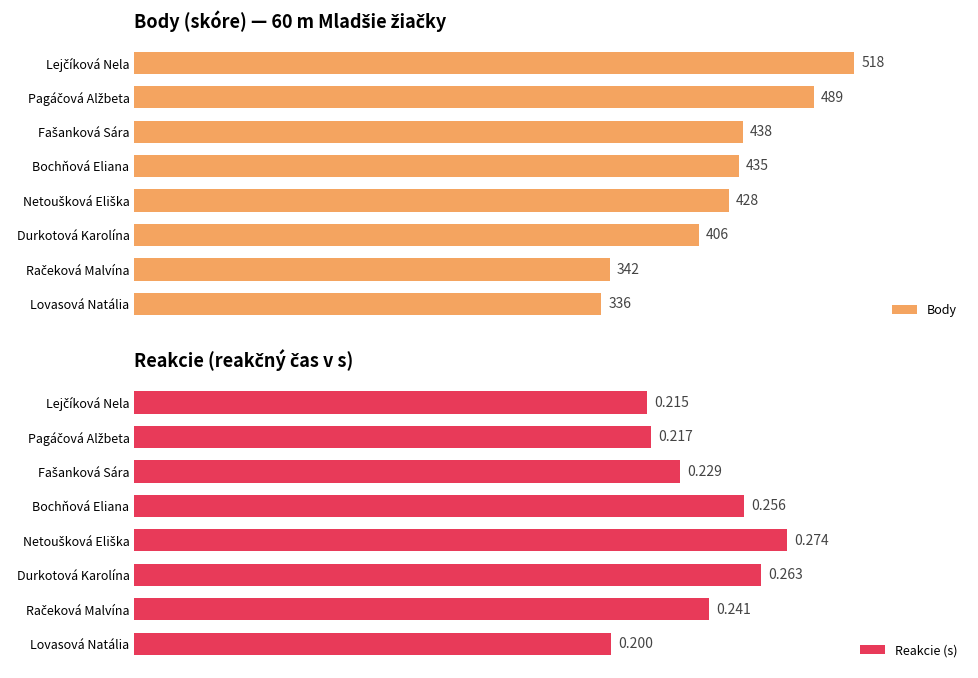

What is the value of the Reakcie (s) bar at the 8th from the left?

0.2